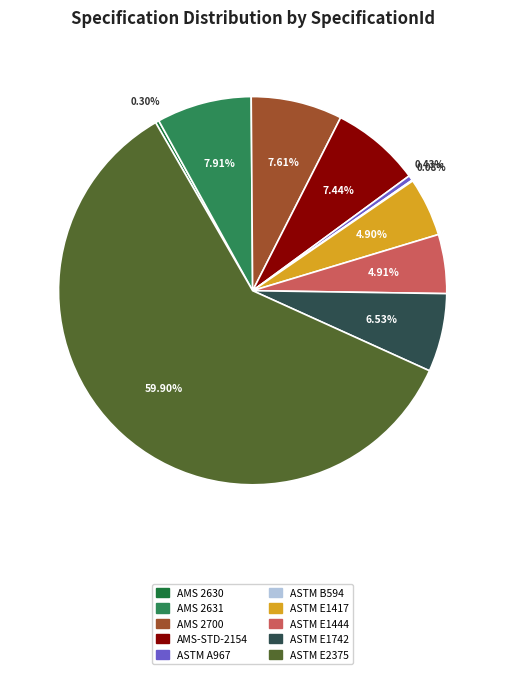

Is AMS-STD-2154 the majority of the pie?

No